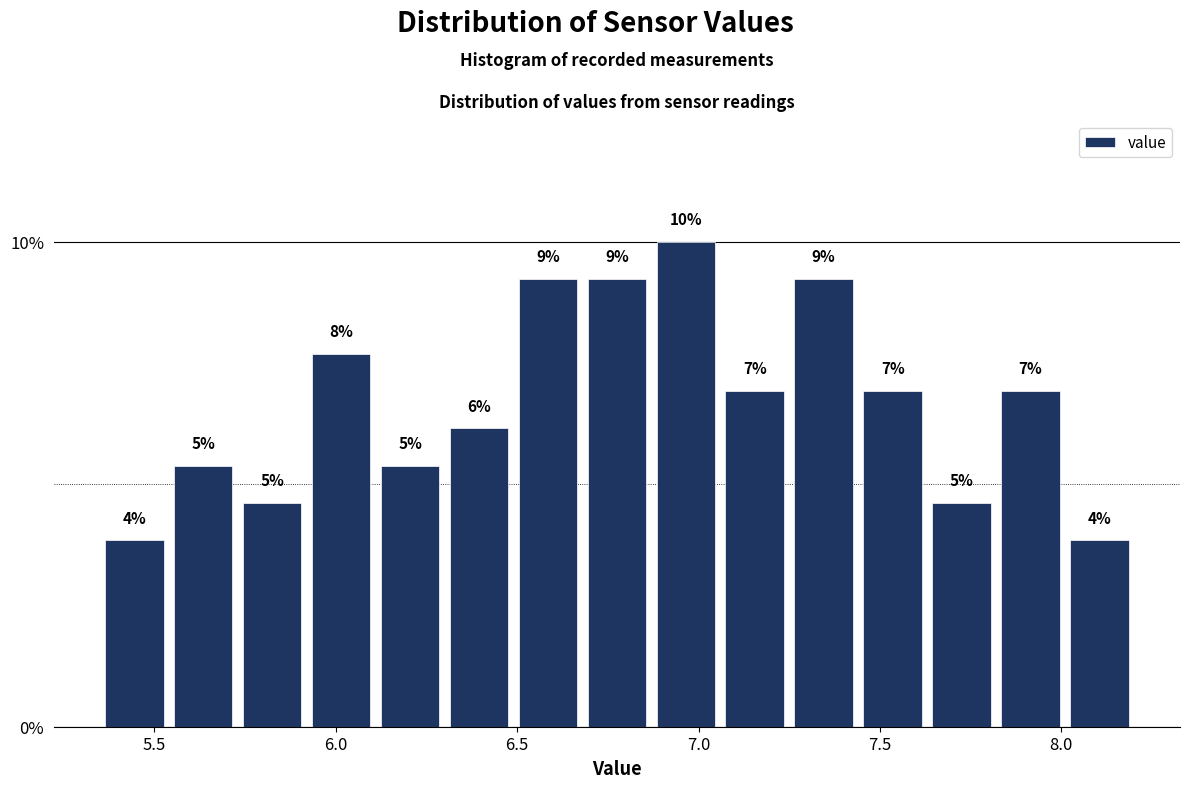

Read against the x-axis, roughly where is the centre of the tallest bar?

6.95